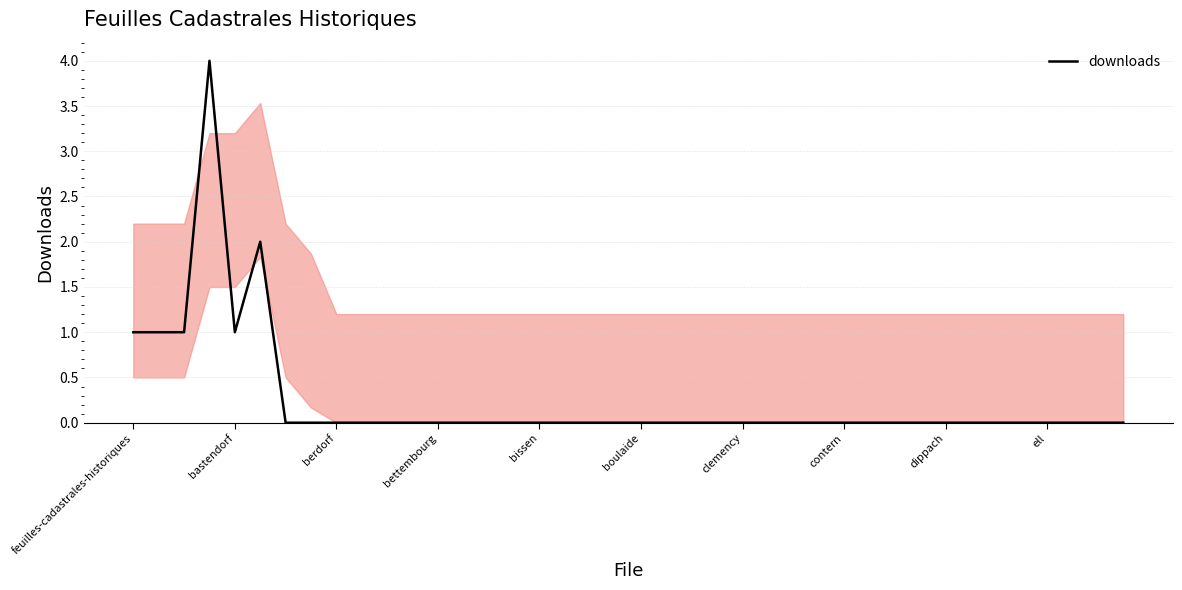

What is the maximum value shown in the chart?

4